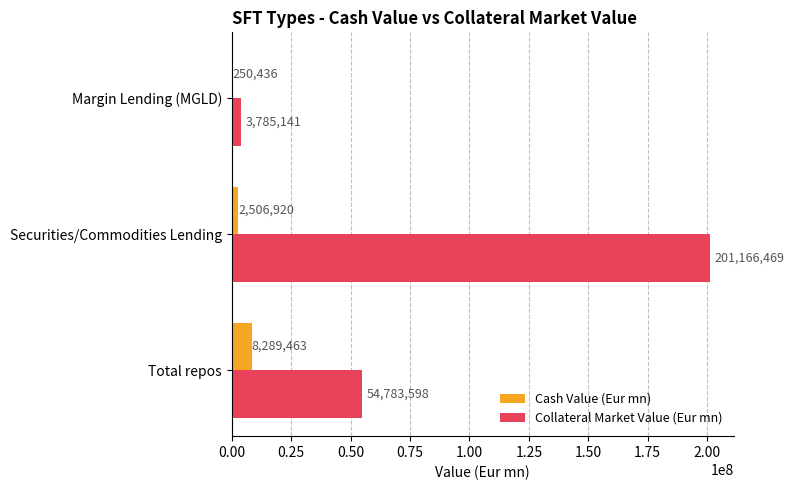

What is the approximate value of Cash Value (Eur mn) at Total repos?

8289463.2